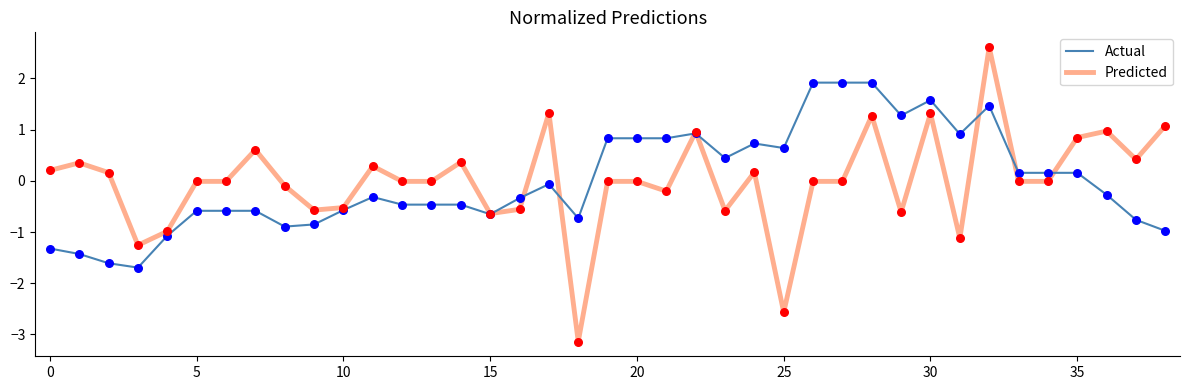

Which series has the largest range (max minus min)?

Predicted